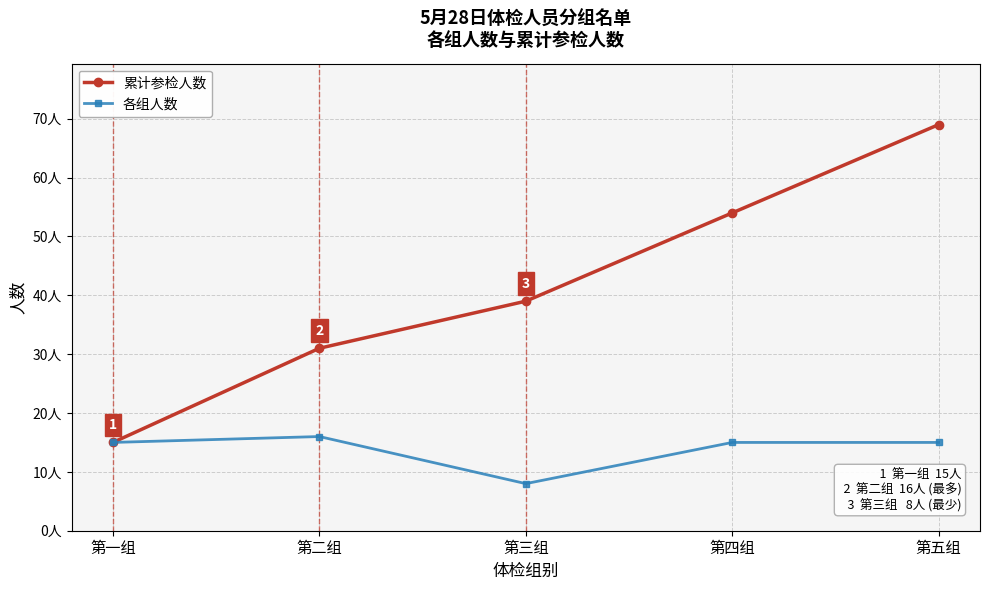

What are all the series names shown in the legend?

累计参检人数, 各组人数